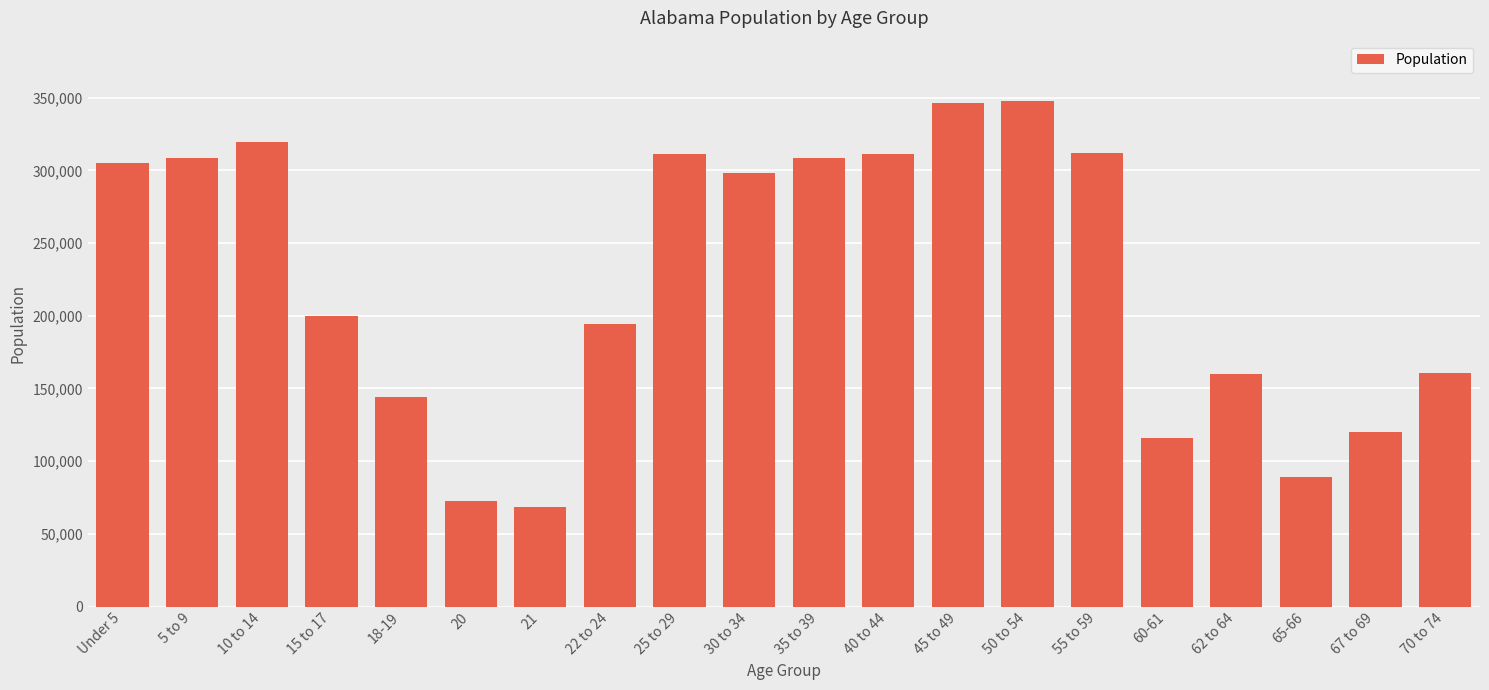

The chart shows a value of 173596 at 60-61. True or false?

False